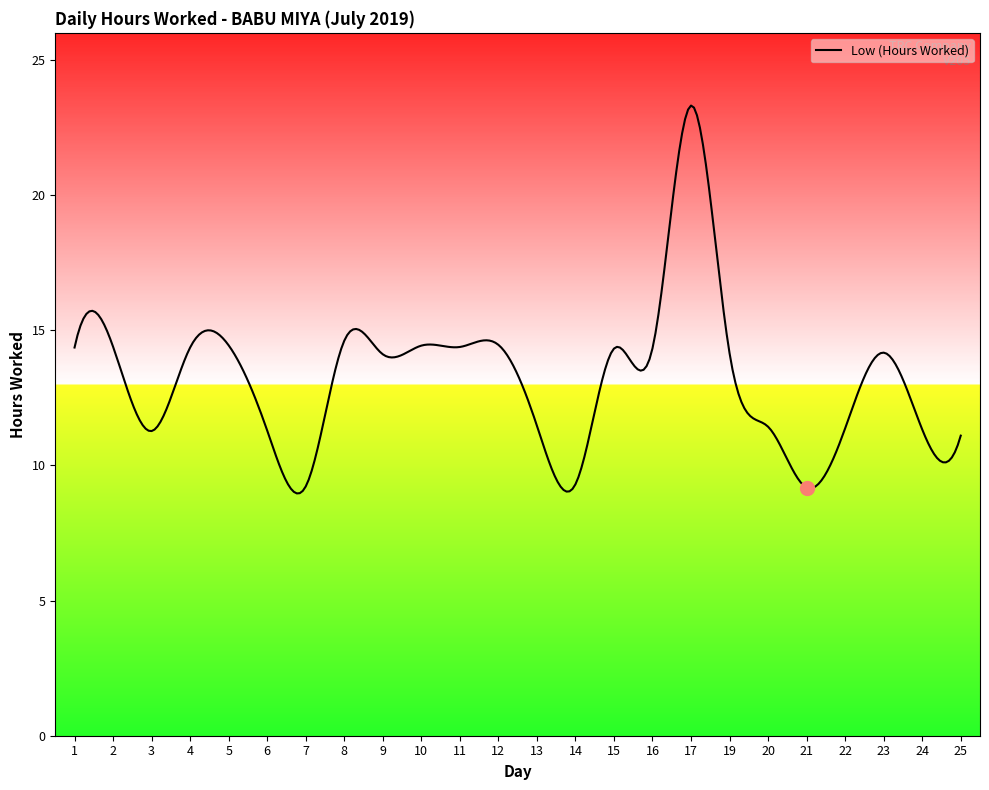

What is the minimum value shown in the chart?

9.0